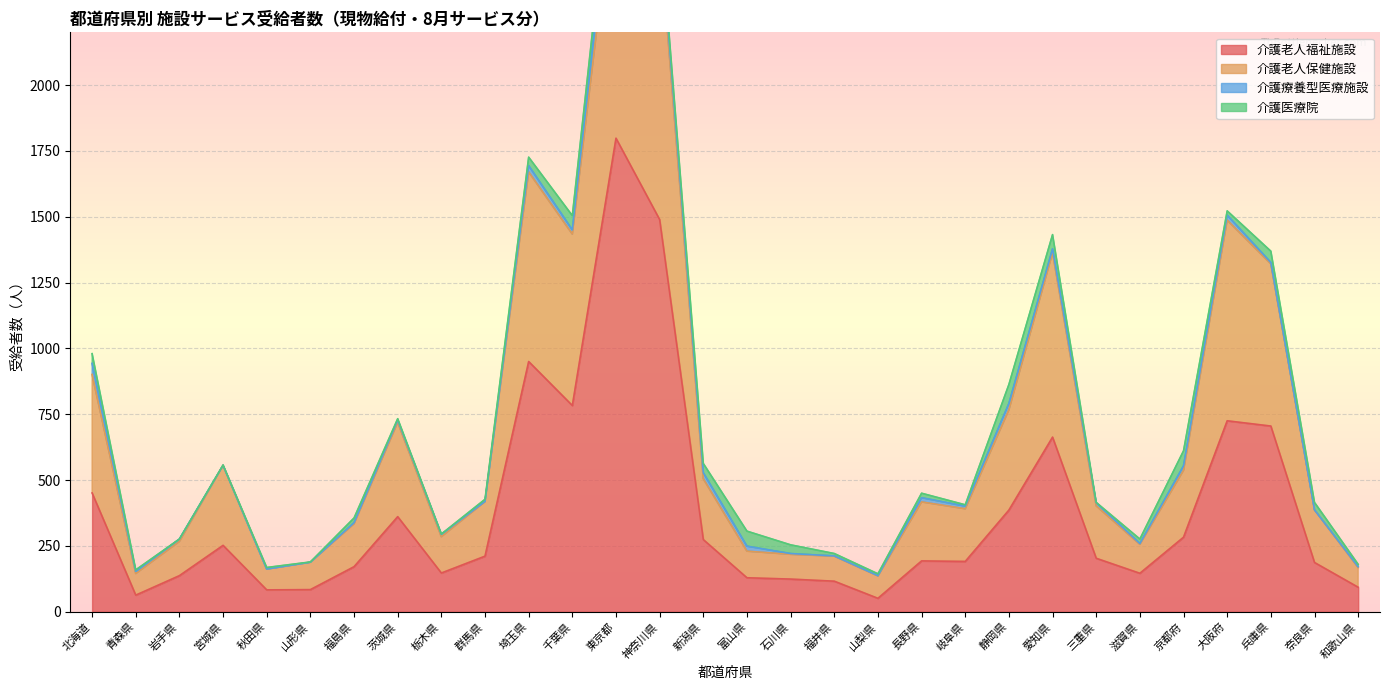

Which series has the largest total across all categories?

介護老人保健施設